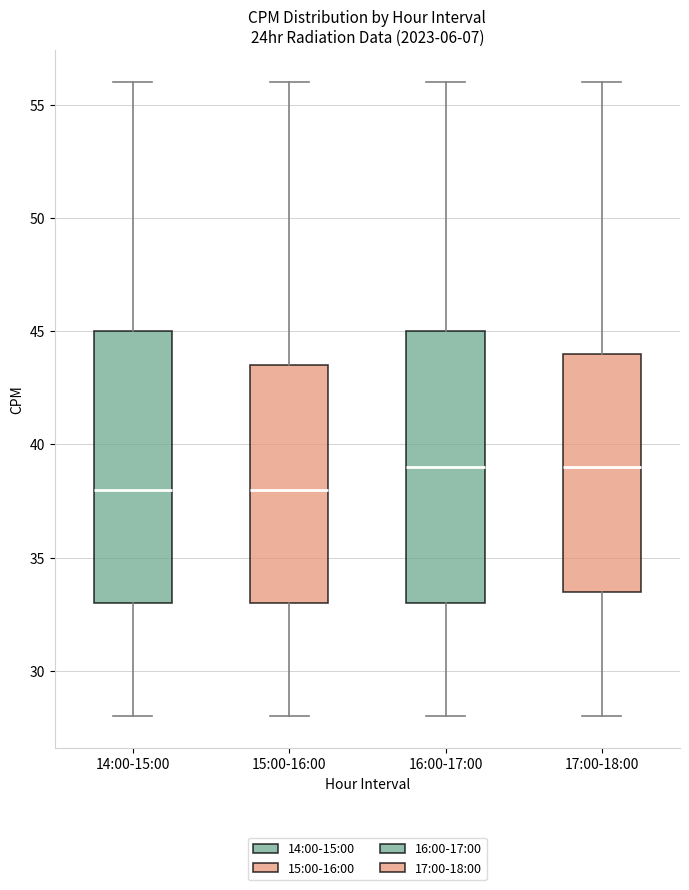

Where does the lower whisker of the box for 17:00-18:00 end on the y-axis? The values are not printed on the chart, so give them approximately, as read against the axis.

28.0